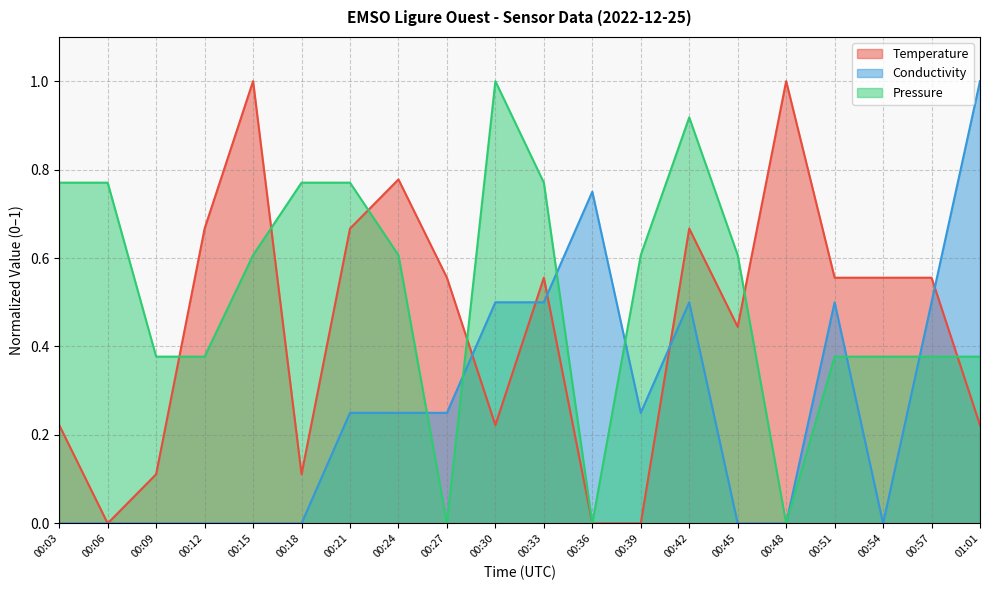

True or false: Temperature has a value of 0.6 at 00:27.

True